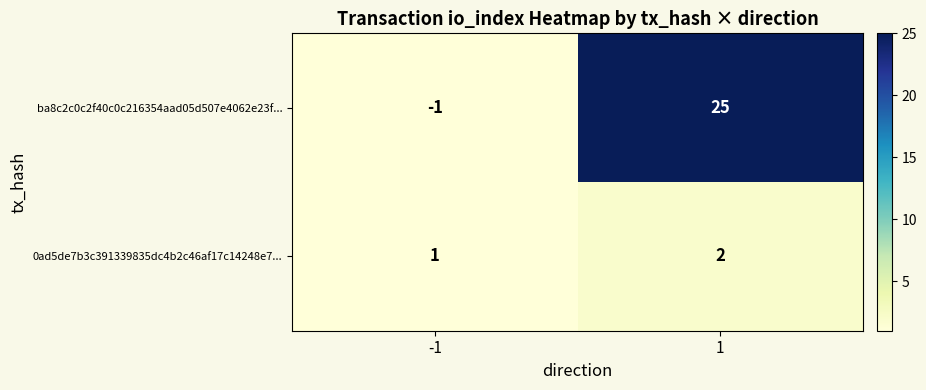

Which series has the largest total across all categories?

ba8c2c0c2f40c0c216354aad05d507e4062e23f...